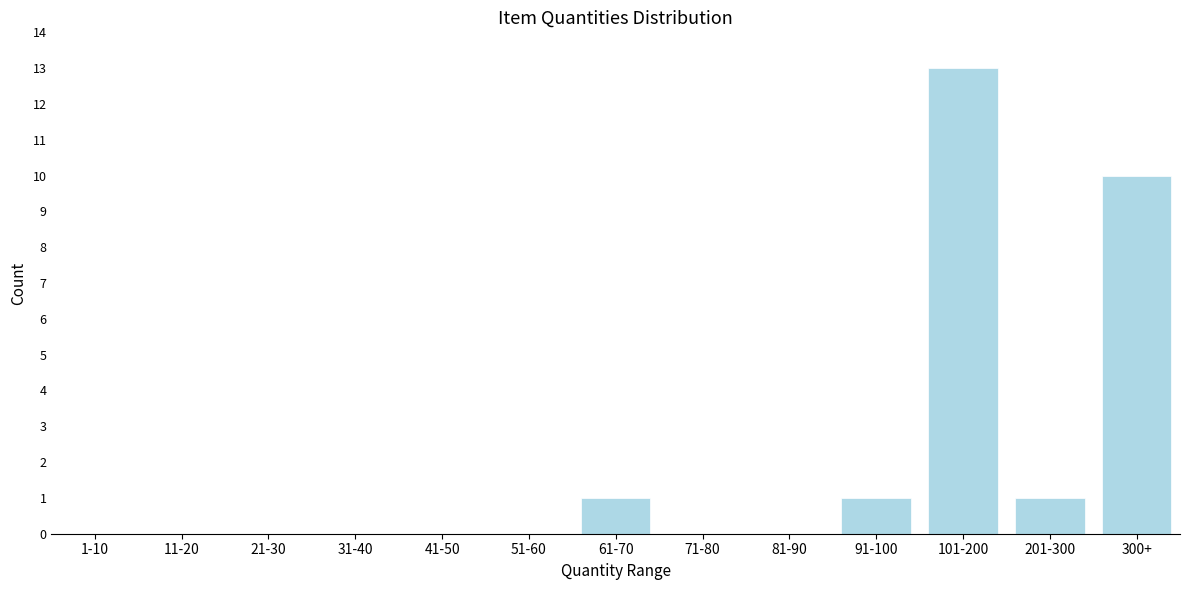

Reading left to right, extract all data points from this chart.

1-10=0	11-20=0	21-30=0	31-40=0	41-50=0	51-60=0	61-70=1	71-80=0	81-90=0	91-100=1	101-200=13	201-300=1	300+=10